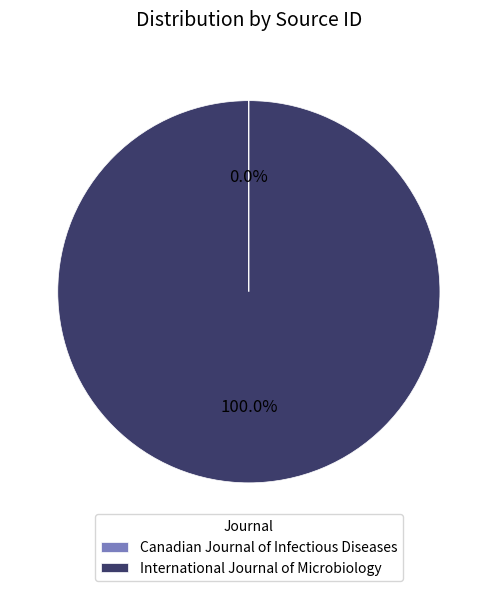

Is it true that International Journal of Microbiology is 100% of the pie?

True